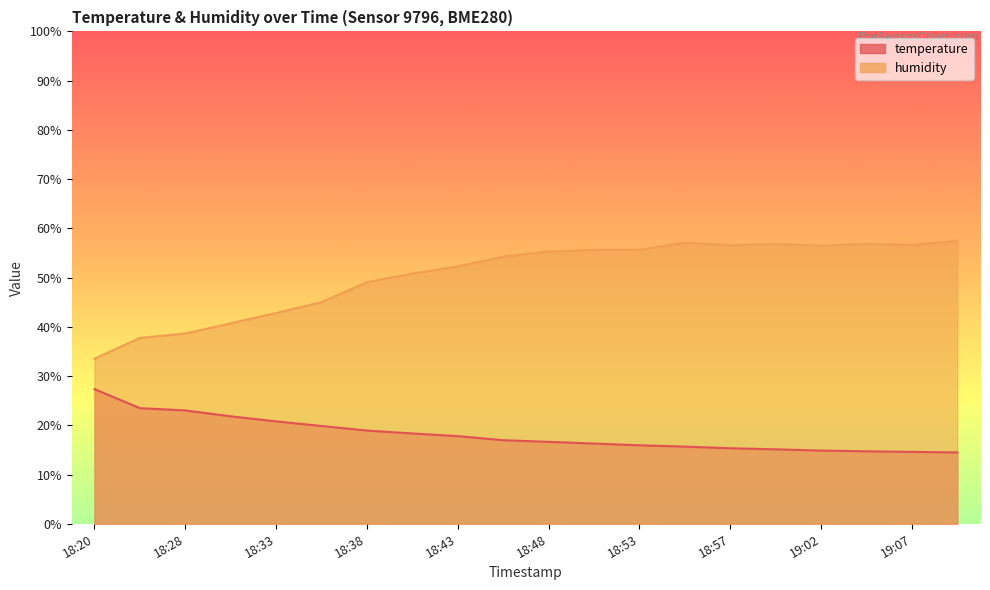

What is the label of the 8th point from the right?

18:53